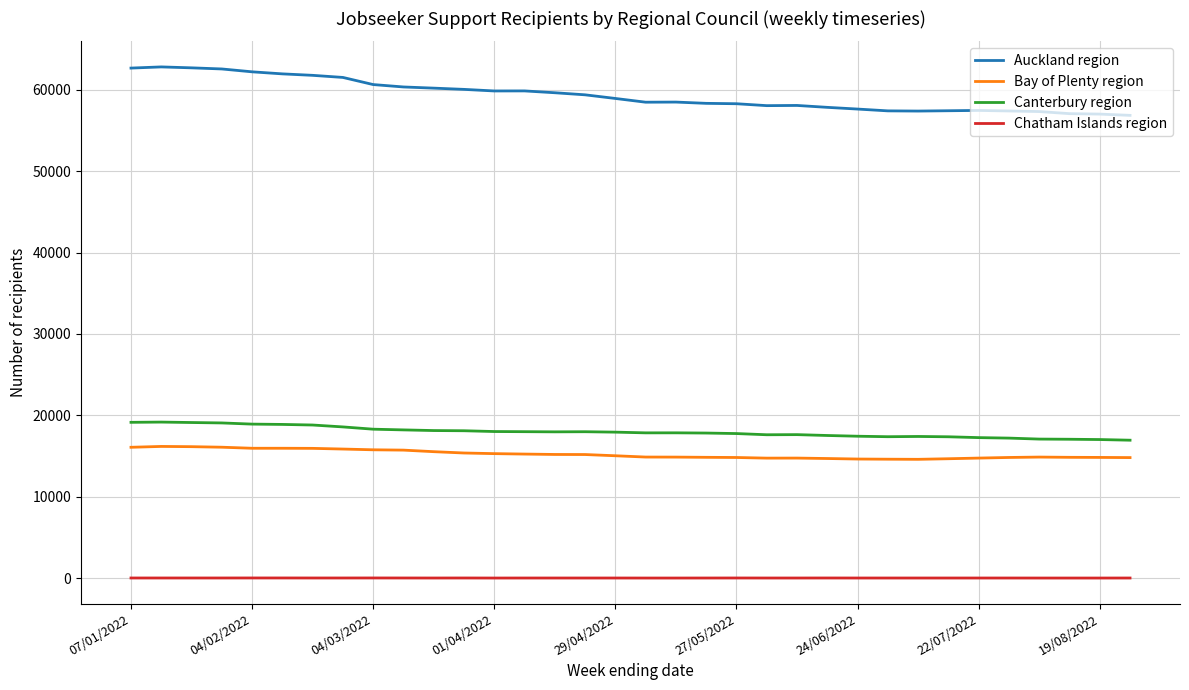

True or false: Bay of Plenty region has more than 0 interior local peaks.

True